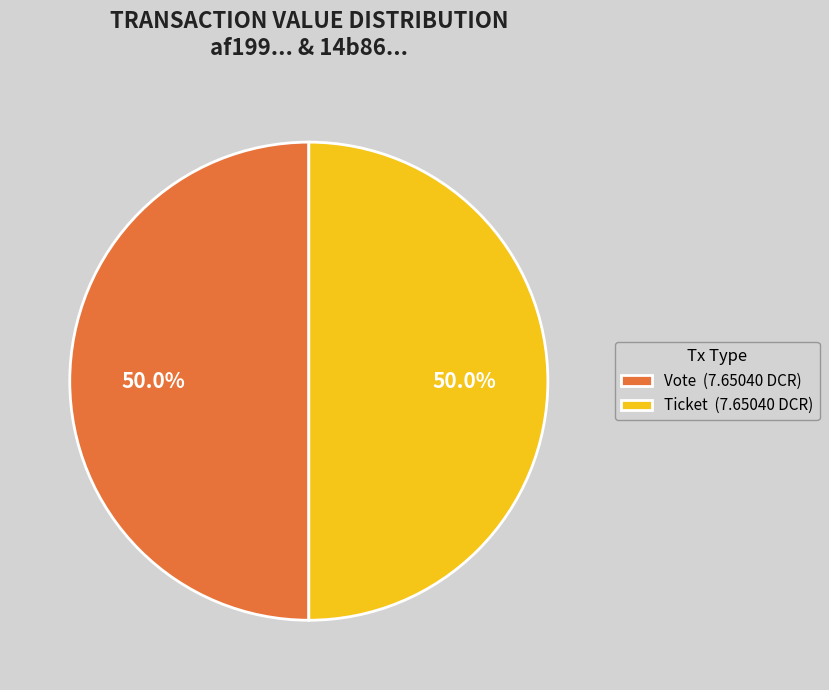

Combined, do Ticket (7.65040 DCR) and Vote (7.65040 DCR) account for over 50%?

Yes